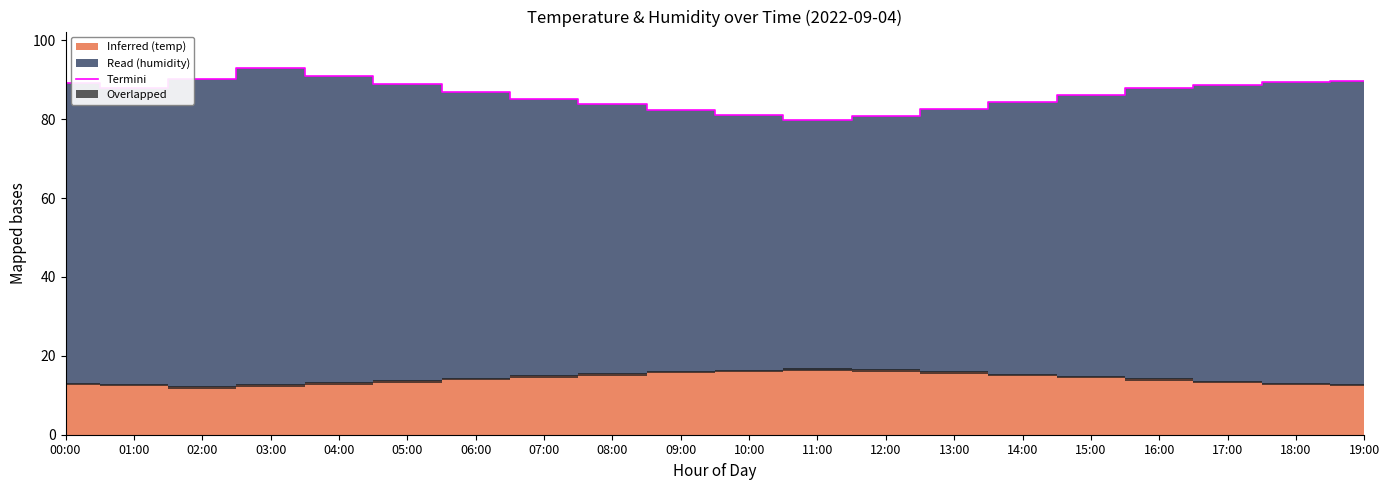

What is the value of the 14th point from the left?

82.6